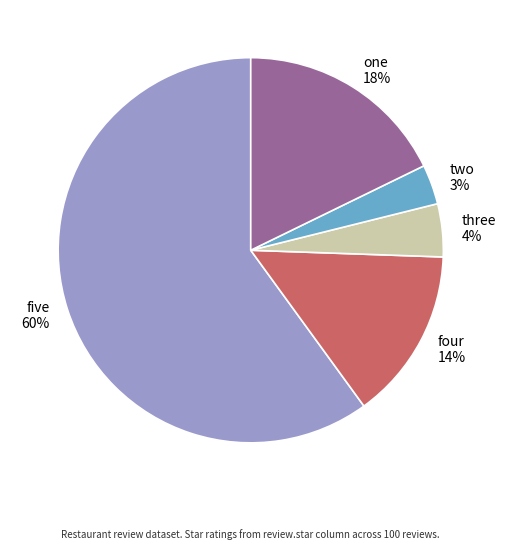

How many slices are in this pie chart?

5